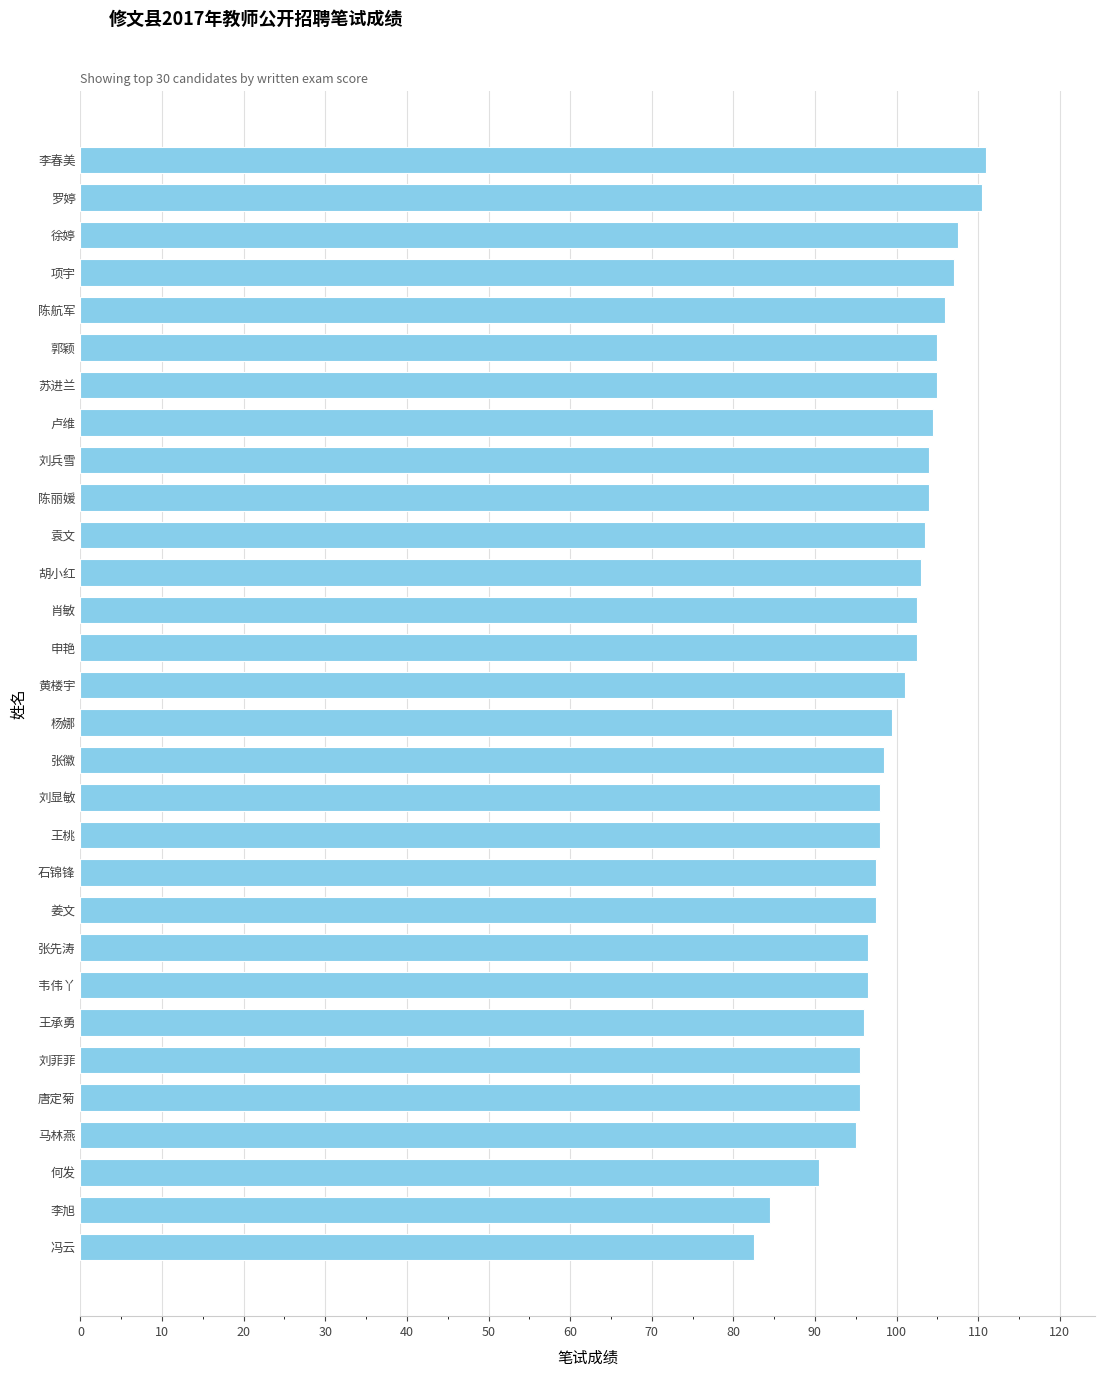

What is the minimum value shown in the chart?

82.5